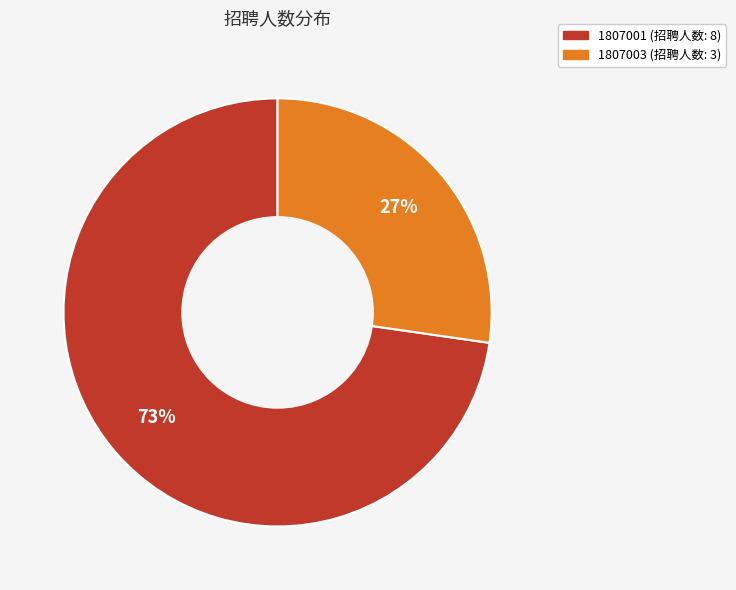

True or false: 1807003 accounts for 38% of the total.

False